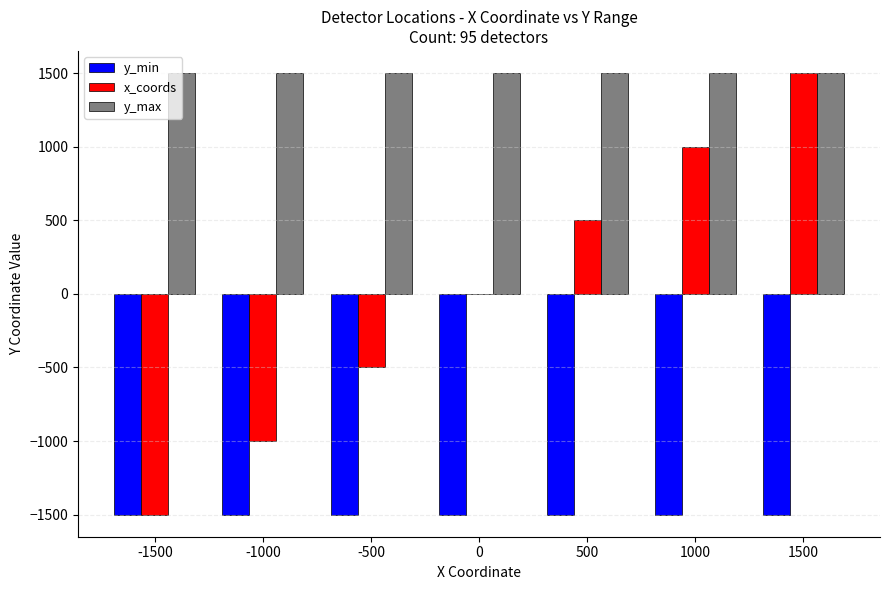

Is the value of y_min at 1000 greater than the value of x_coords at -500?

No